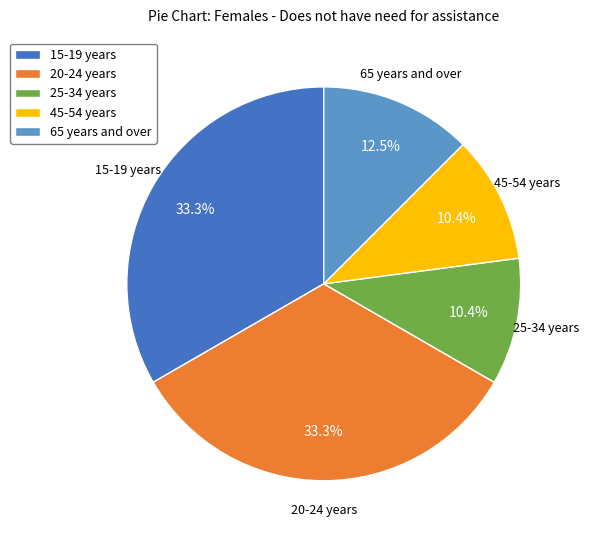

Is there a majority slice in this chart?

No